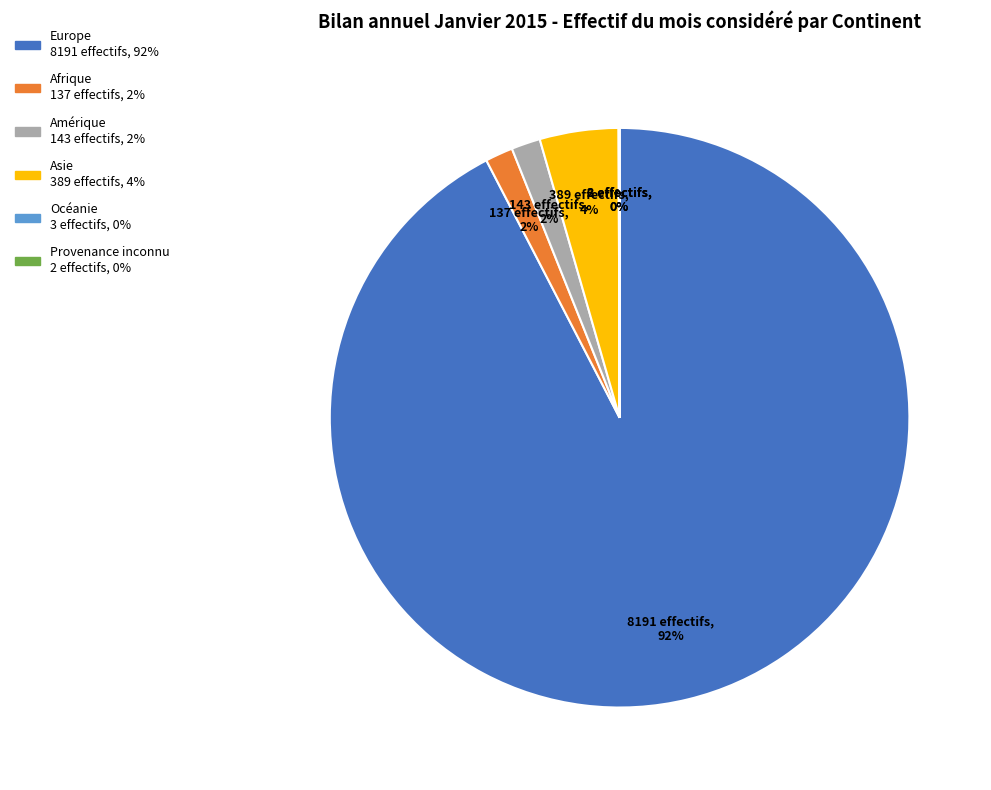

To the nearest percent, what is the difference between the largest and smallest slice percentages?

92%